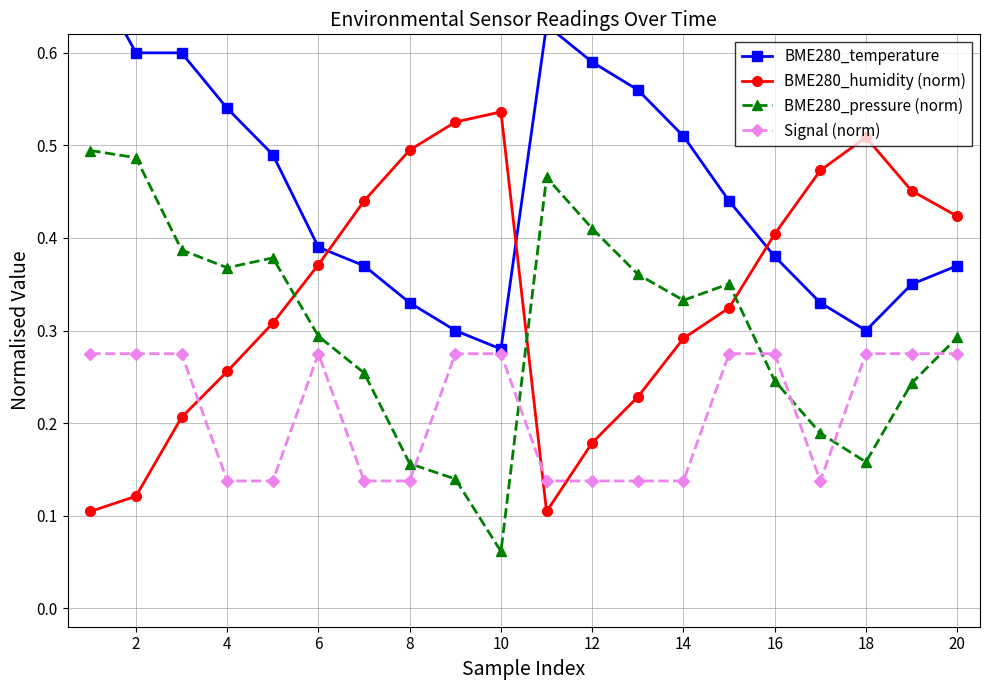

Count the BME280_temperature values in the range 0 to 1.

20